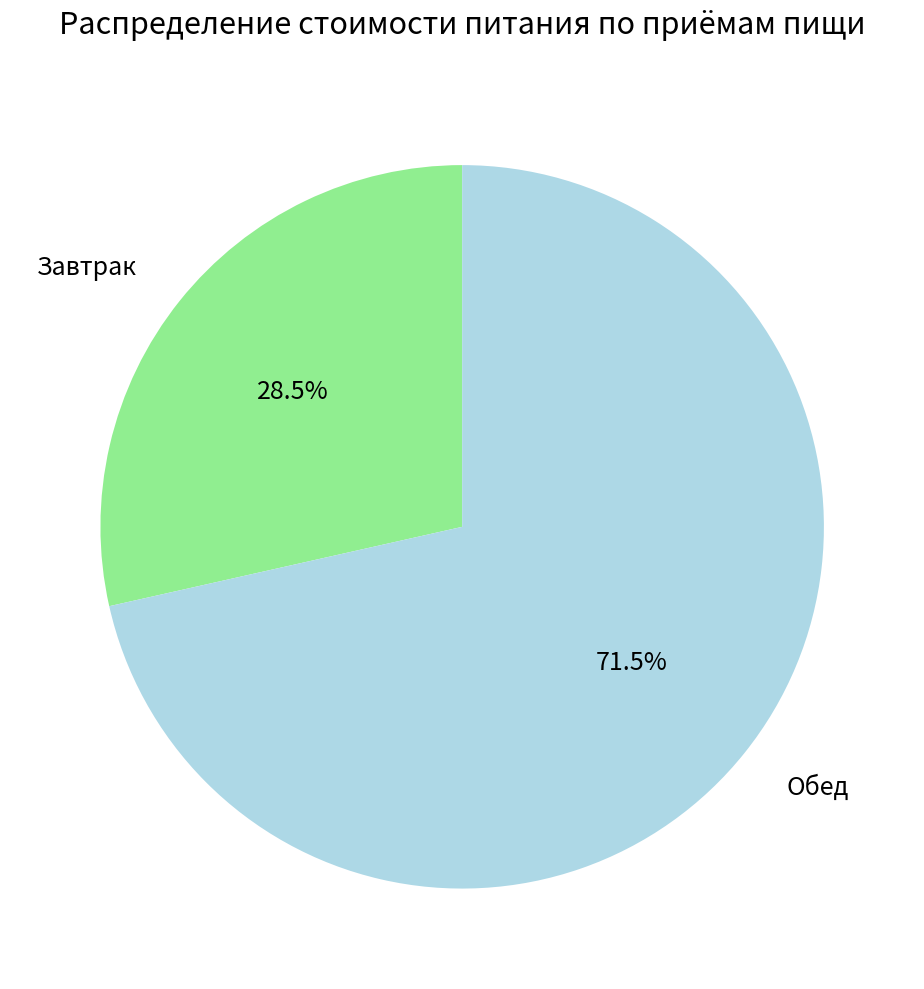

Approximately how many times larger is the value at Завтрак compared to Обед?

0.4